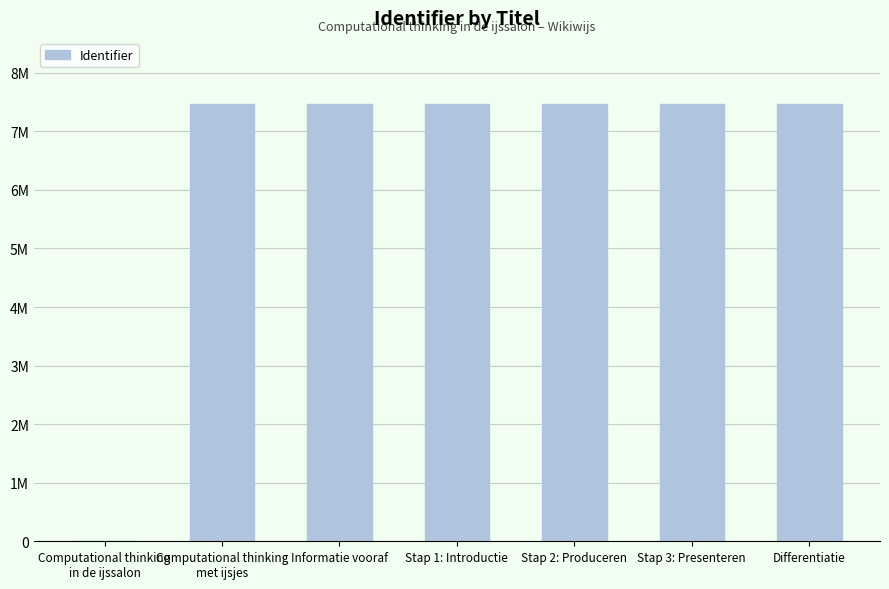

What is the difference between the maximum and minimum values?

7474642